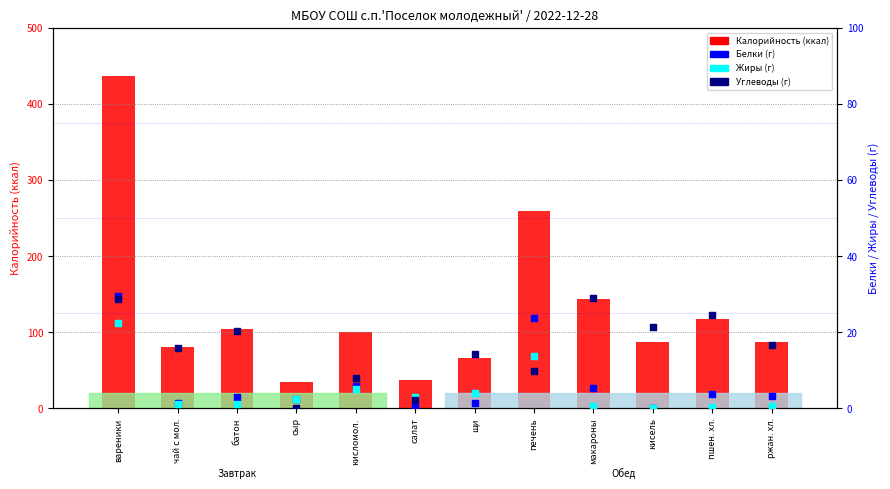

At how many categories does at least one series exceed 211?

2